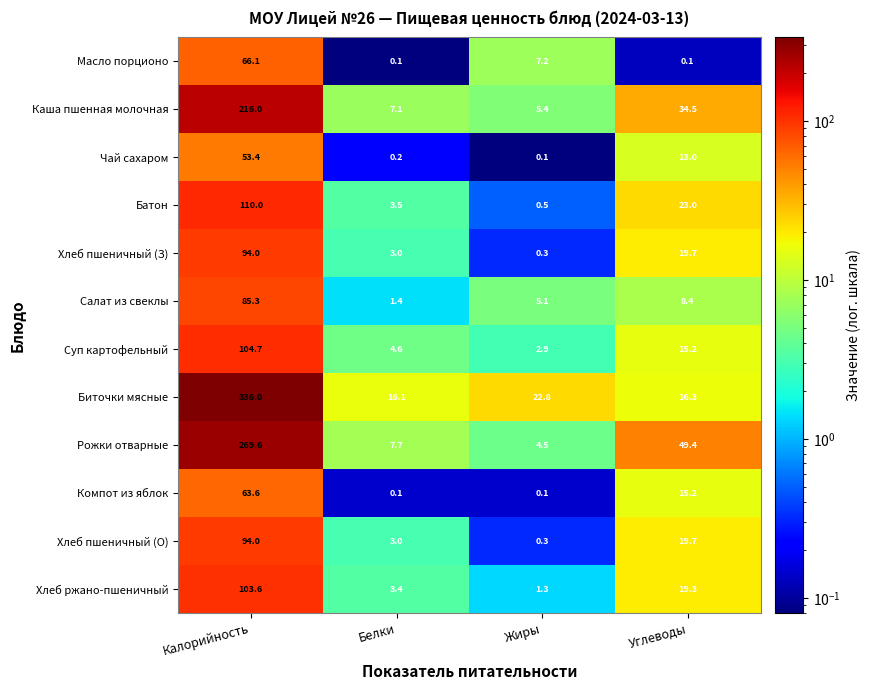

How many distinct data groups are displayed?

12